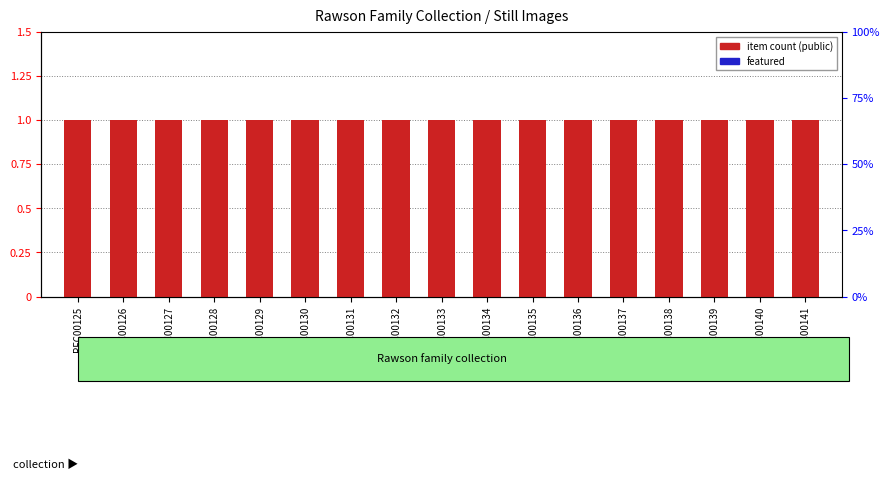

What is the difference between the highest and lowest values at RFC00135?

1